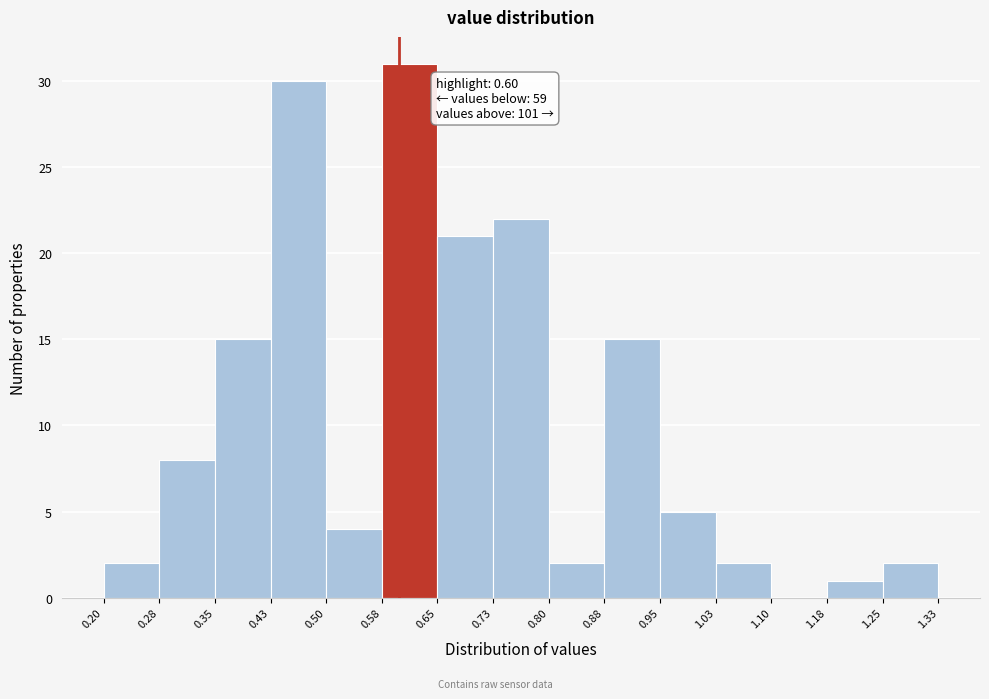

Over which range of the x-axis is the bar tallest?

0.58 to 0.65